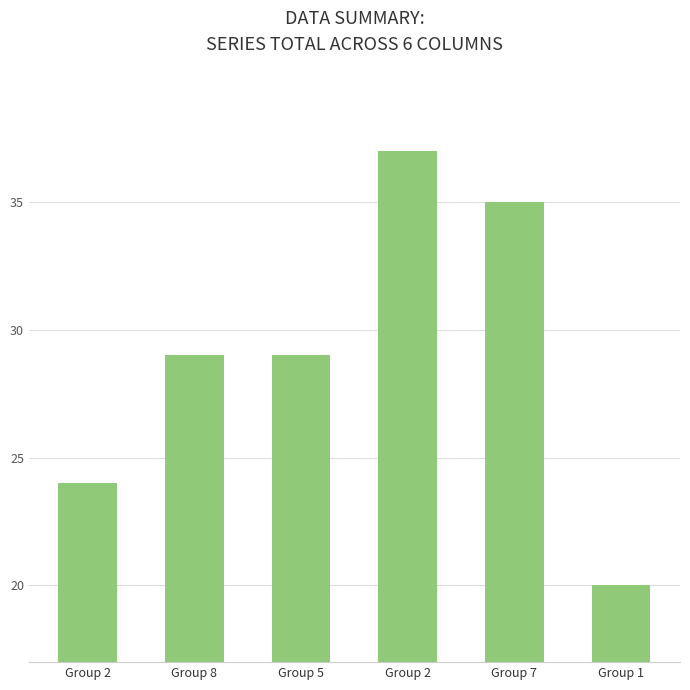

Does the chart contain any negative values?

No